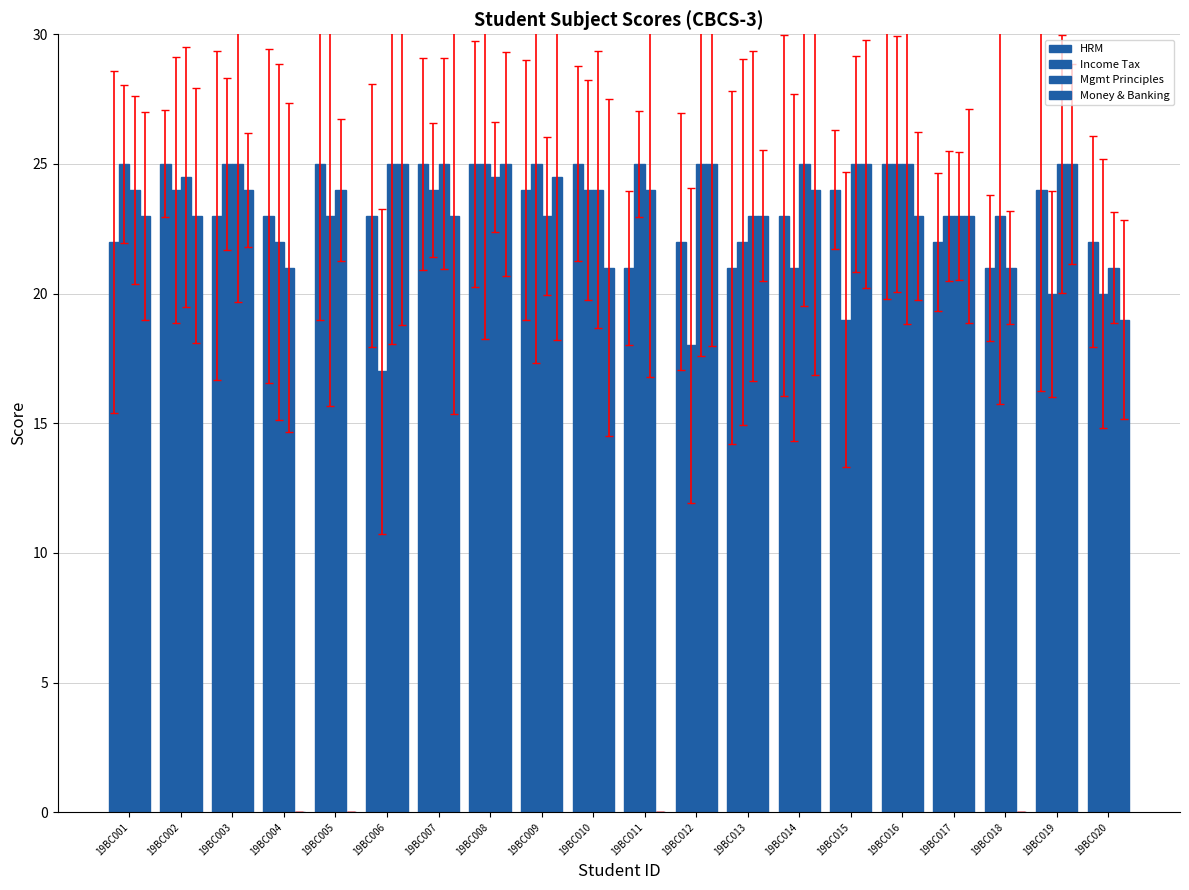

Where does the Money & Banking series first go above 23?

19BC003